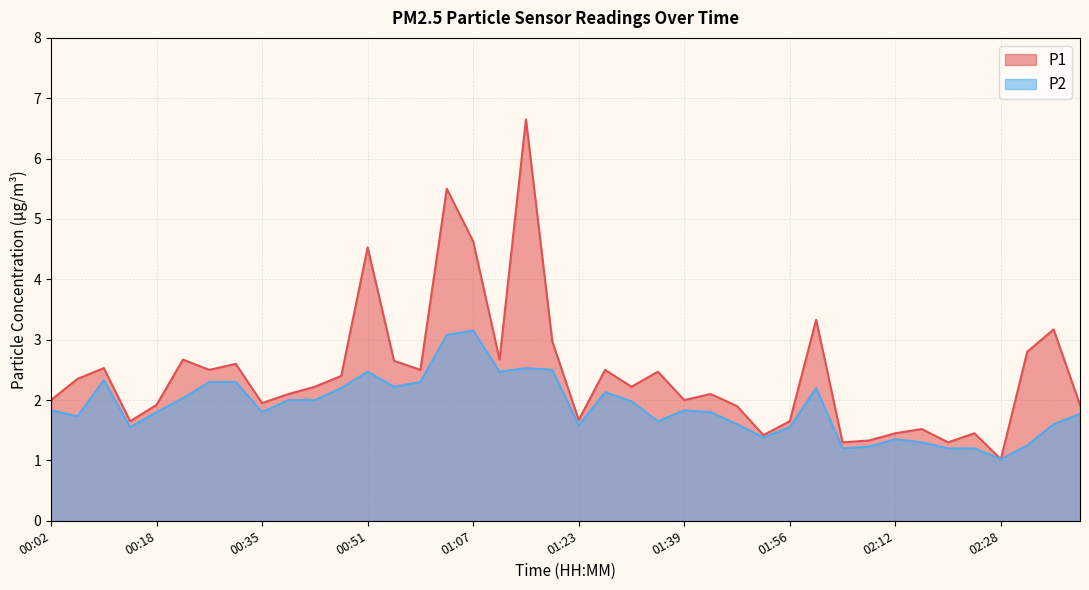

What is the difference between the highest and lowest values at 02:12?

0.1